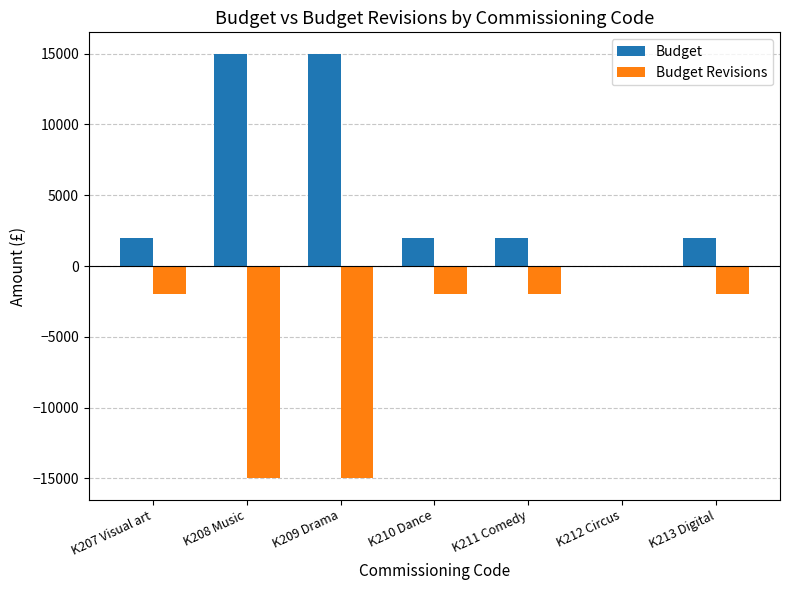

The value of Budget Revisions at K207 Visual art is -2000. True or false?

True